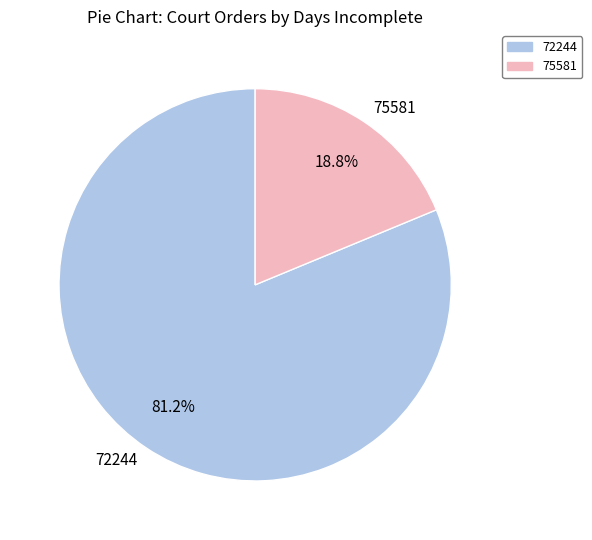

Is there any slice that represents more than half of the pie?

Yes